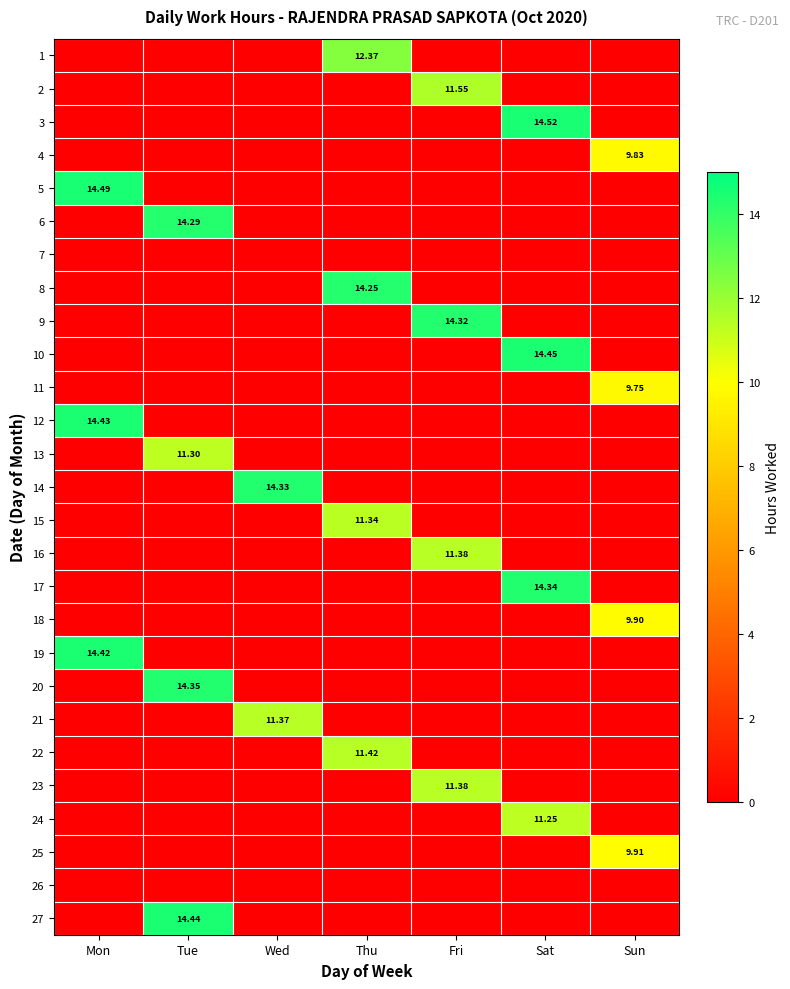

Where is 7 nearest to the value 0?

Mon